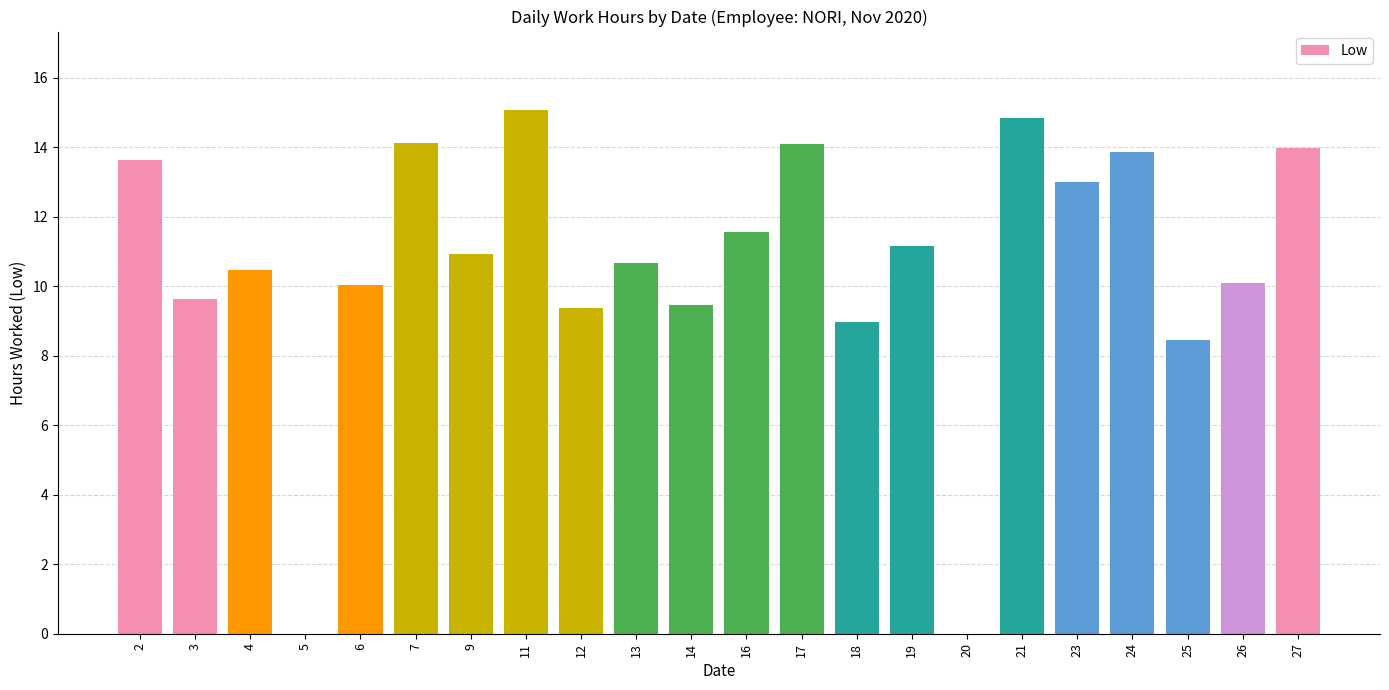

Where is the data nearest to the value 7?

25